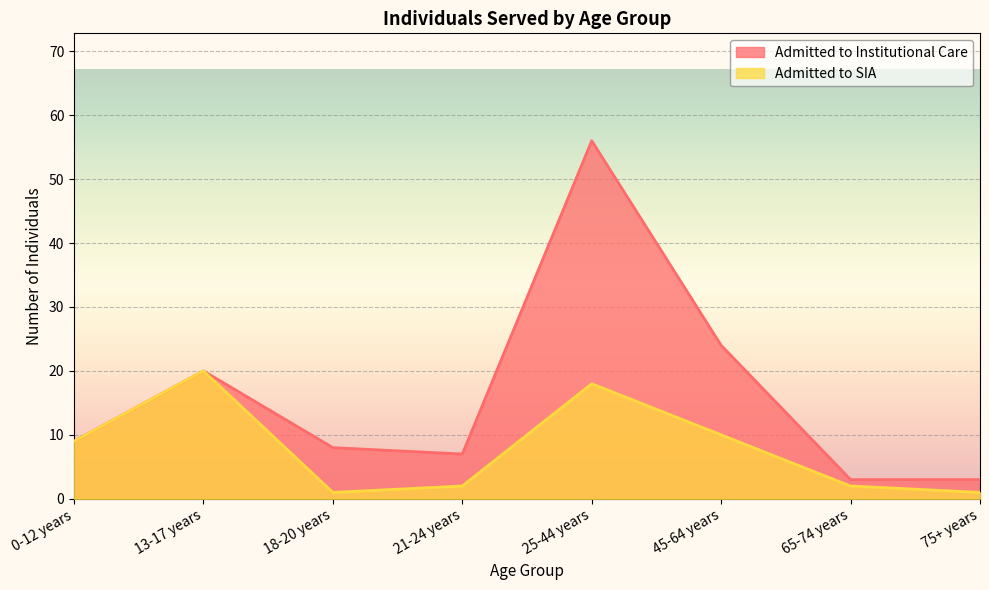

Reading left to right, transcribe all the data shown in this chart.

Admitted to Institutional Care: 0-12 years=9	13-17 years=20	18-20 years=8	21-24 years=7	25-44 years=56	45-64 years=24	65-74 years=3	75+ years=3
Admitted to SIA: 0-12 years=9	13-17 years=20	18-20 years=1	21-24 years=2	25-44 years=18	45-64 years=10	65-74 years=2	75+ years=1